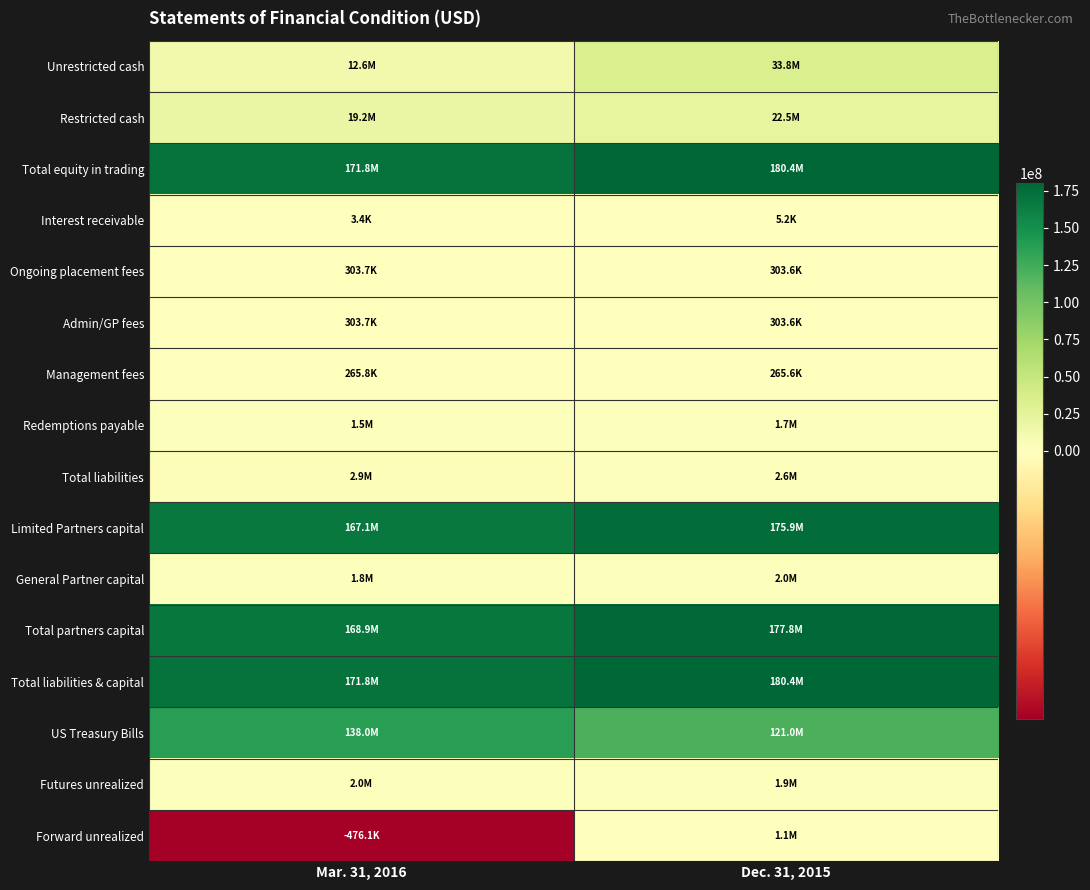

Which series has the largest total across all categories?

Total liabilities & capital